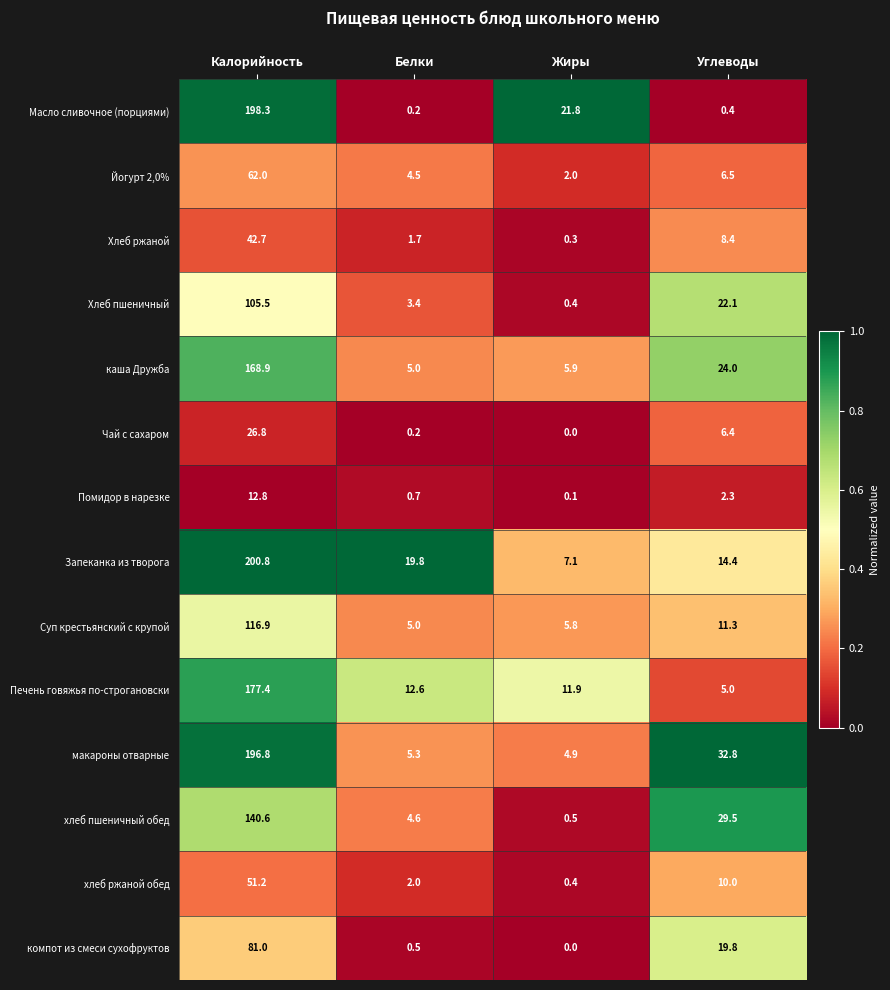

Is it true that Йогурт 2,0% equals 4.5 at Белки?

True